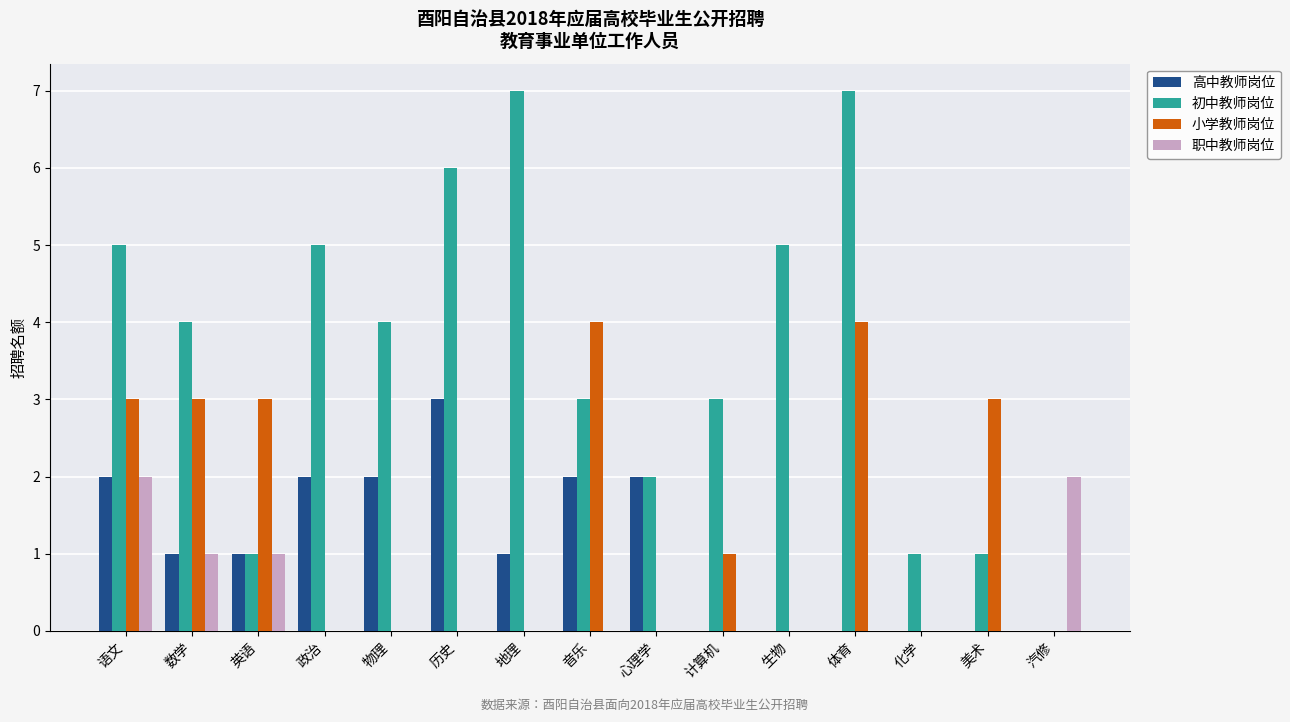

What is the highest value of the 初中教师岗位 series?

7